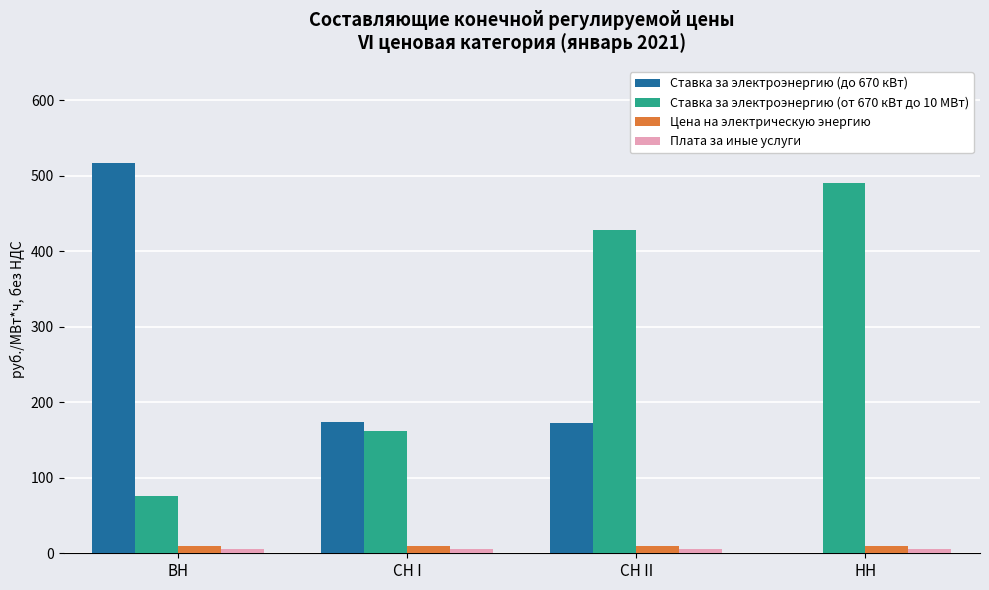

At which category does the chart reach its peak across all series?

ВН